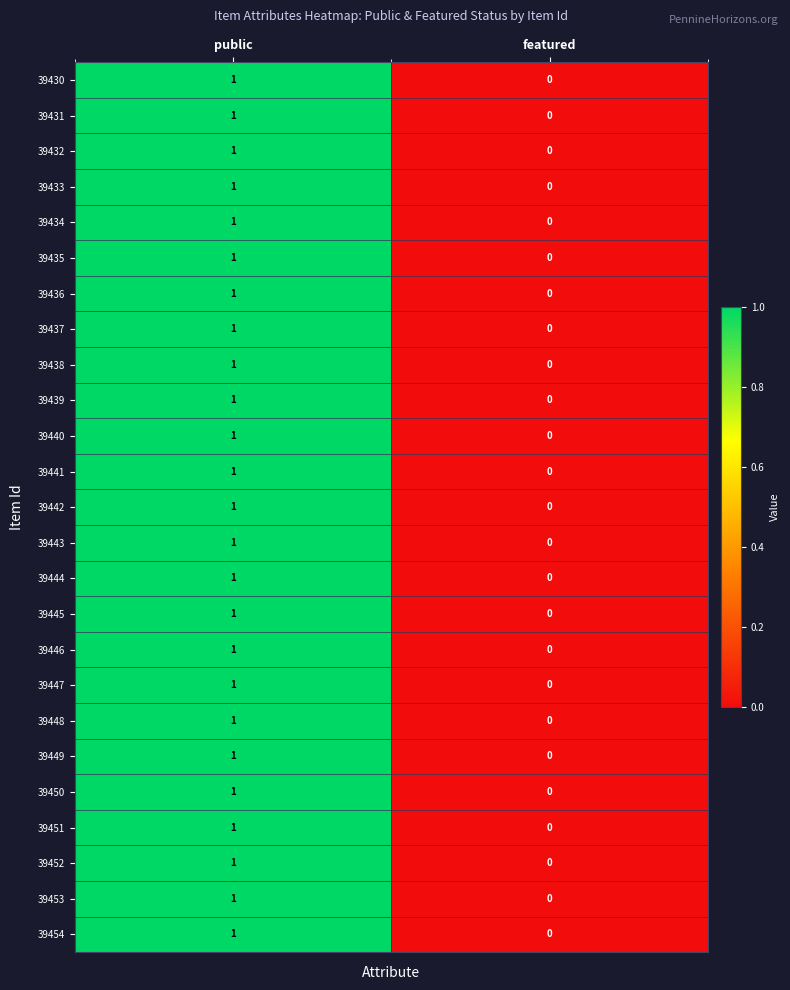

Is it true that 39432 equals 1 at public?

True